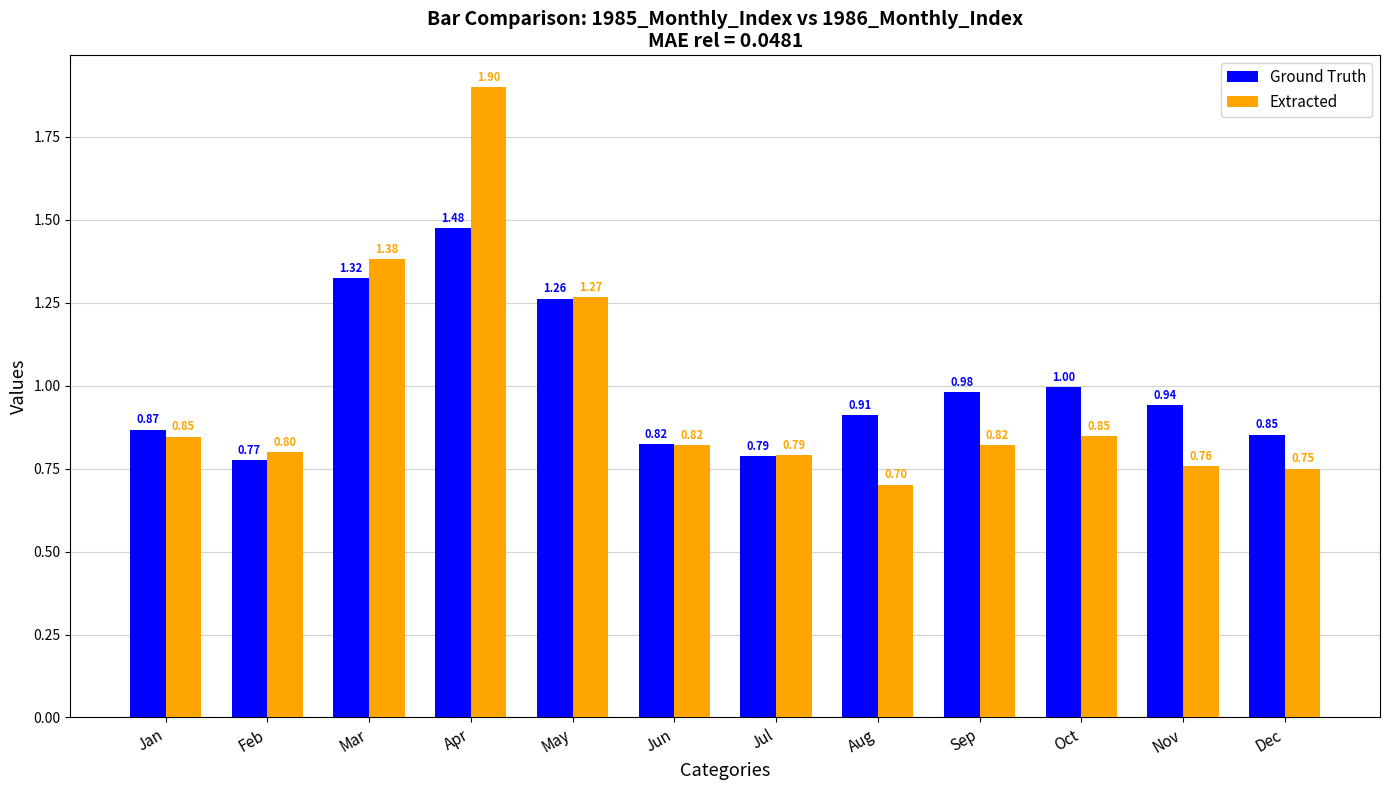

Rank the series at Apr from lowest to highest value.

Ground Truth, Extracted